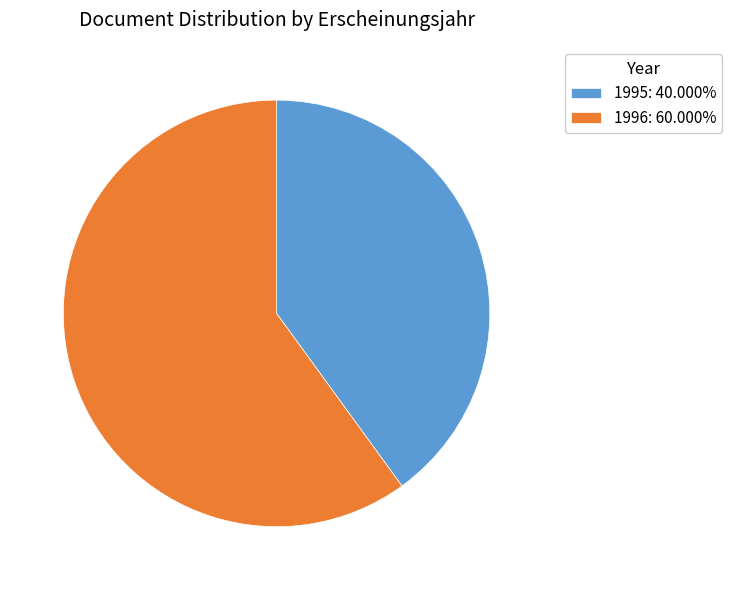

Is there a majority slice in this chart?

Yes